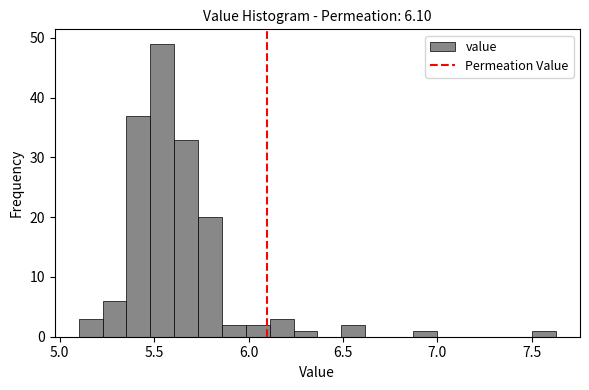

Read against the x-axis, roughly where is the centre of the tallest bar?

5.55